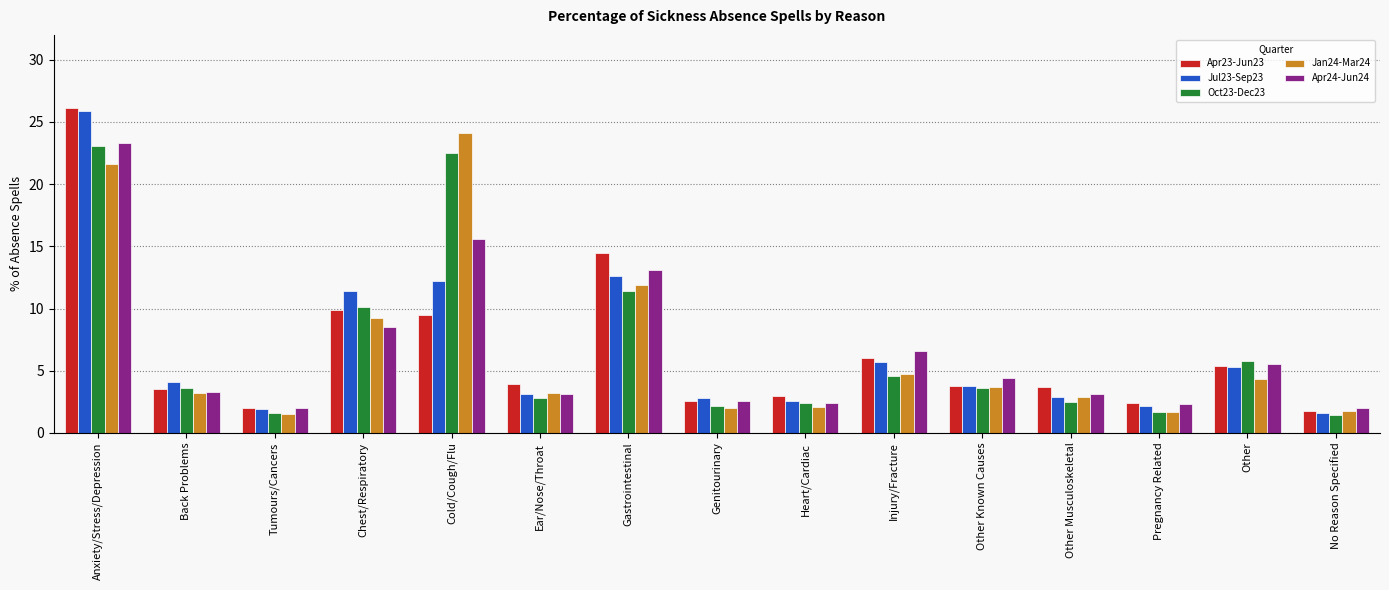

What is the value of the Apr24-Jun24 bar at the 11th from the left?

4.4